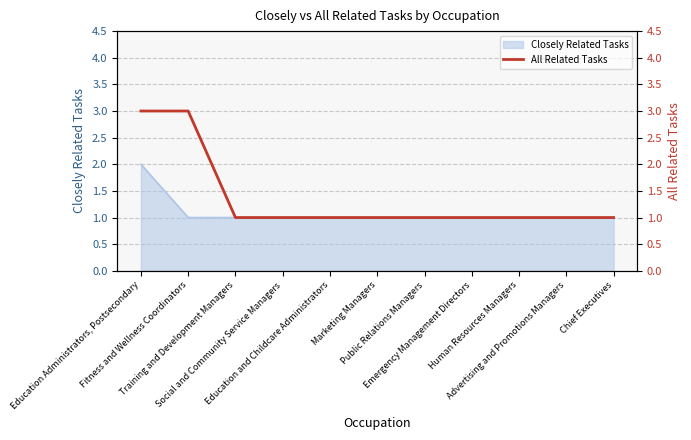

Does the chart display data point markers on the line(s)?

No